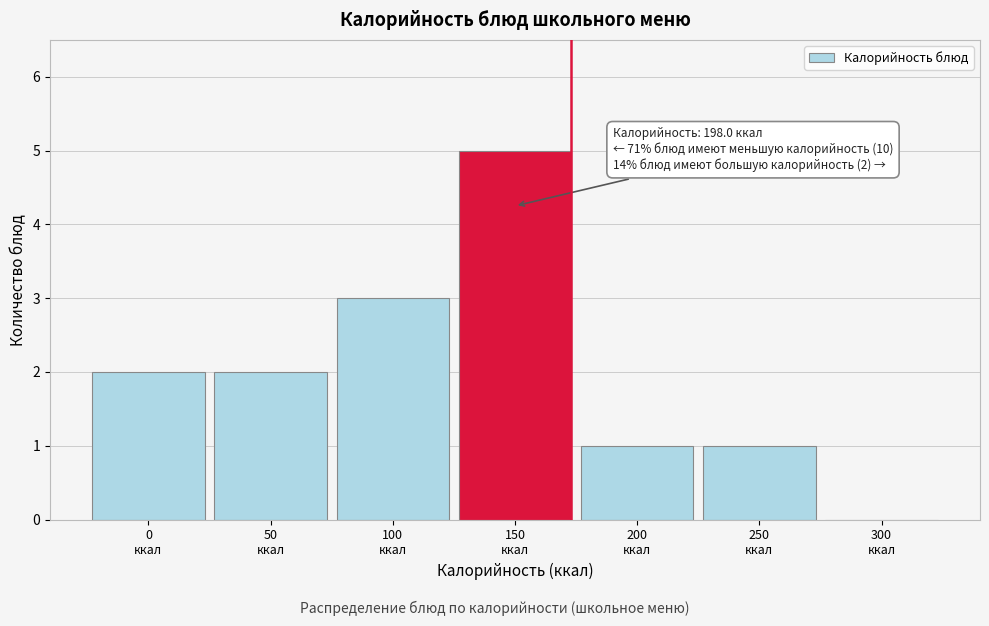

What is the maximum value shown in the chart?

5